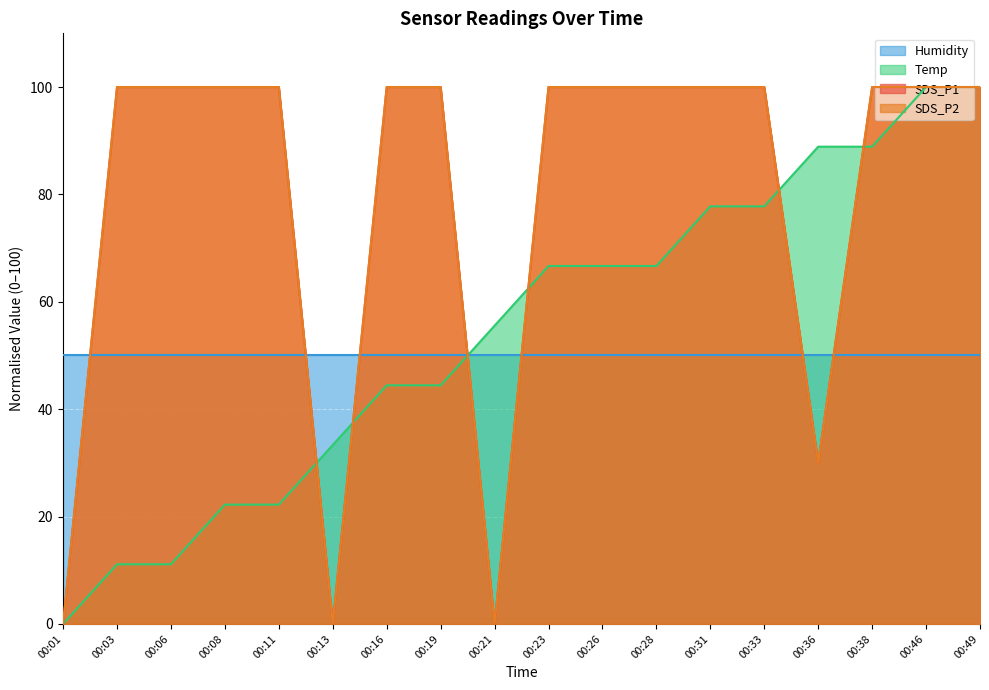

True or false: SDS_P1 has a value of 172.4 at 00:11.

False